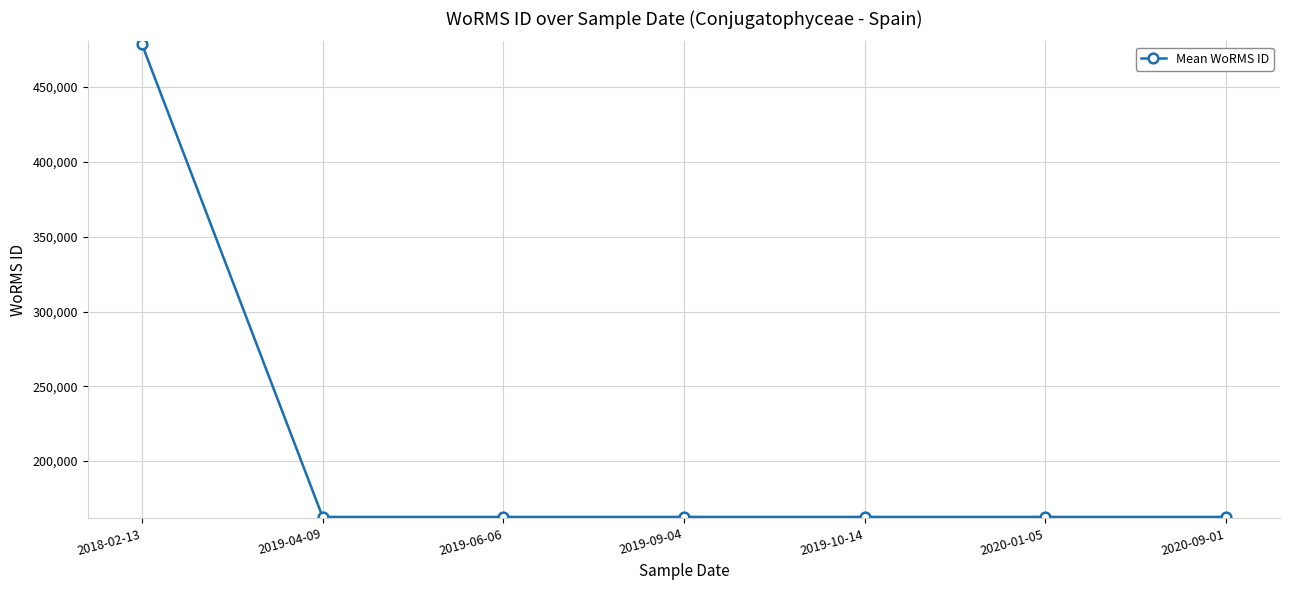

Rank the categories by value from lowest to highest.

2019-10-14, 2020-09-01, 2019-04-09, 2019-06-06, 2019-09-04, 2020-01-05, 2018-02-13